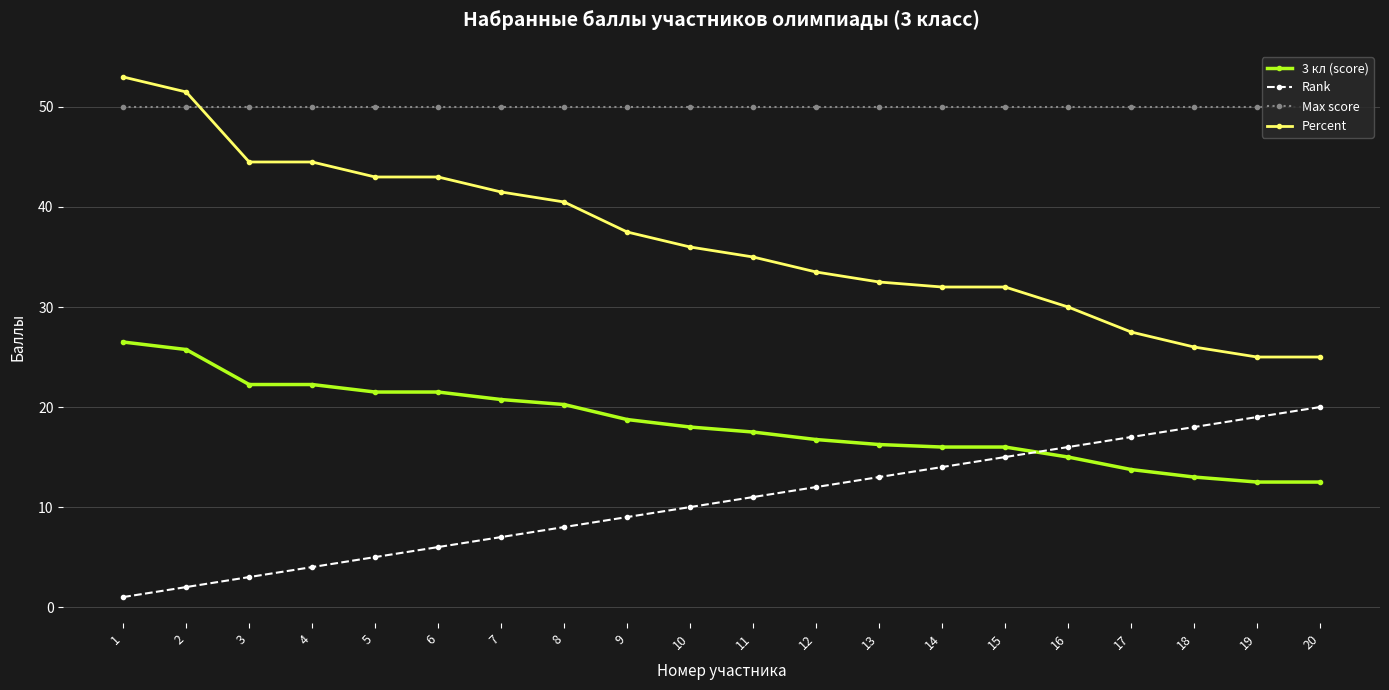

What are all the series names shown in the legend?

3 кл (score), Rank, Max score, Percent